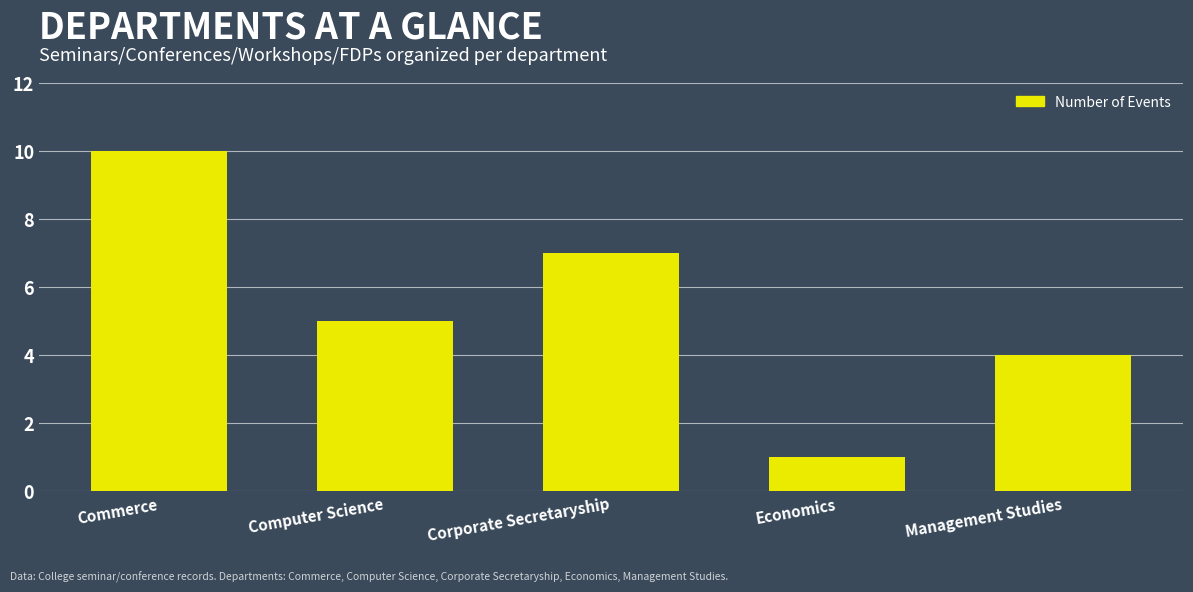

How many bars are there in total?

5